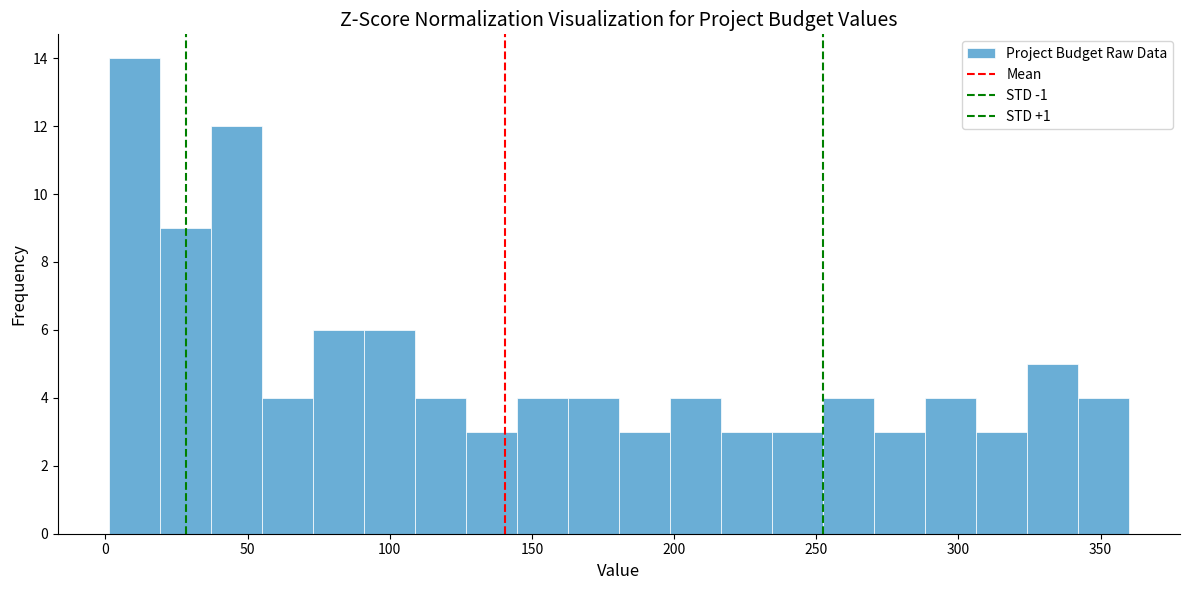

Read against the x-axis, roughly where is the centre of the tallest bar?

10